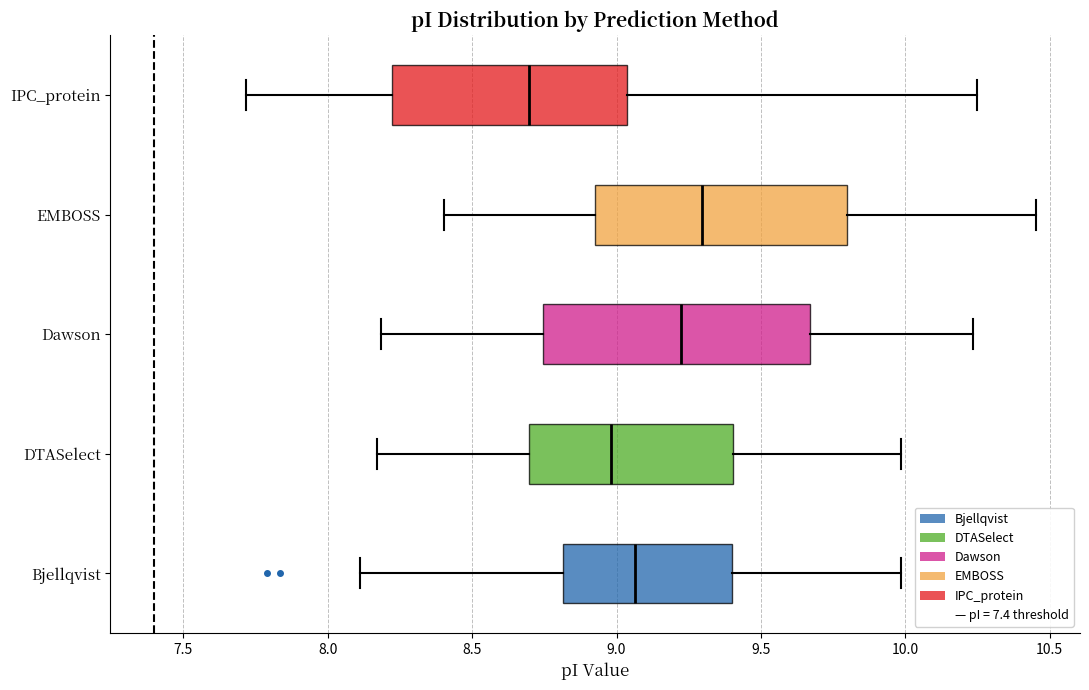

Where is the right edge of the box for EMBOSS on the x-axis? The values are not printed on the chart, so give them approximately, as read against the axis.

9.80